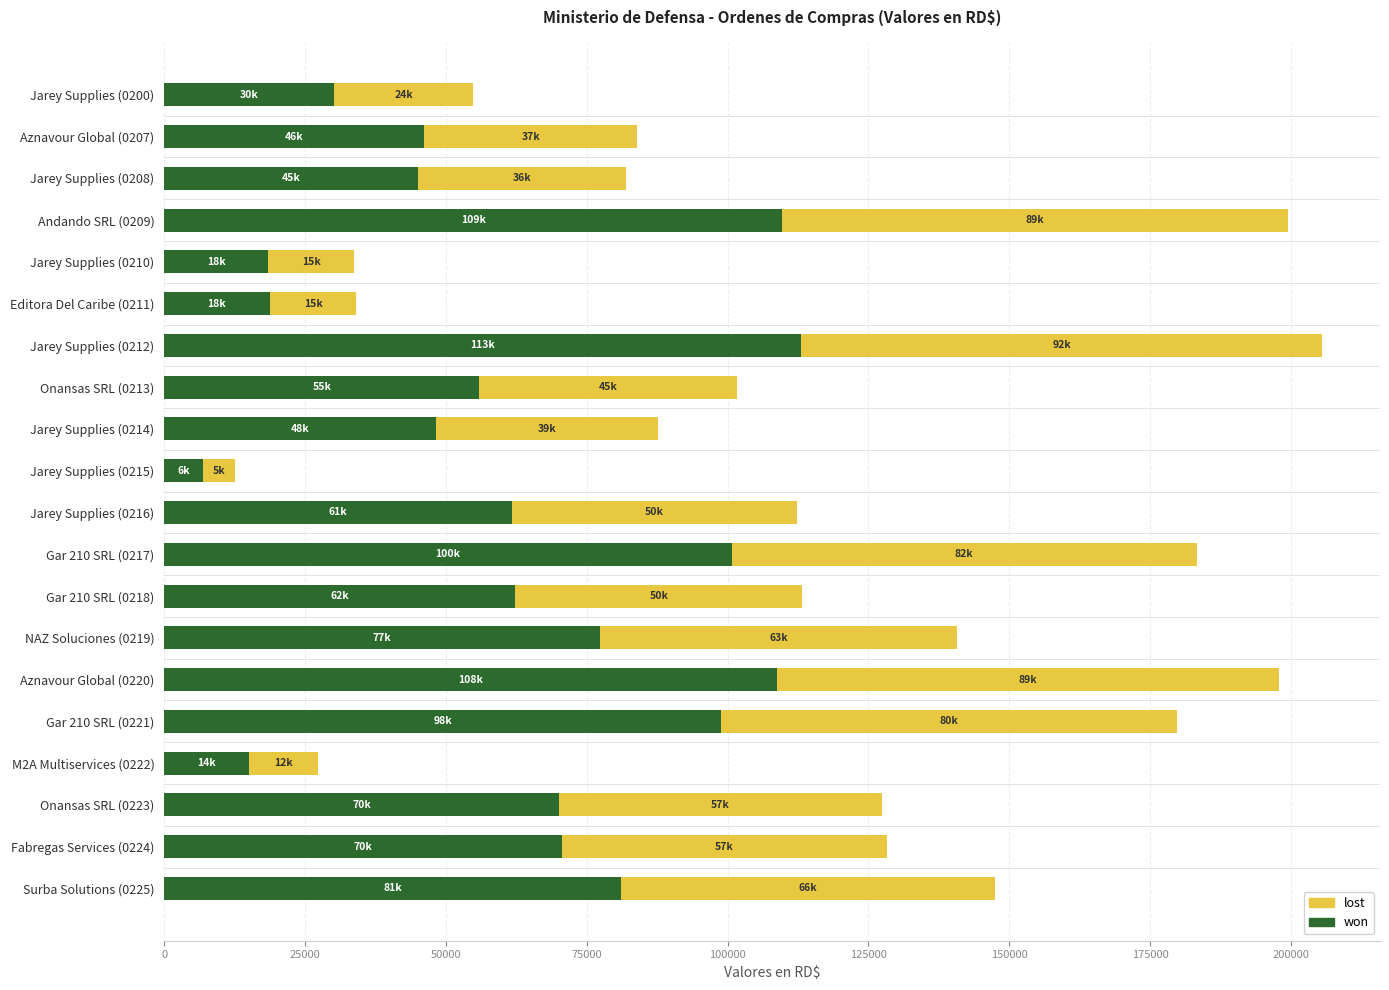

What is the maximum value for won?

113034.6